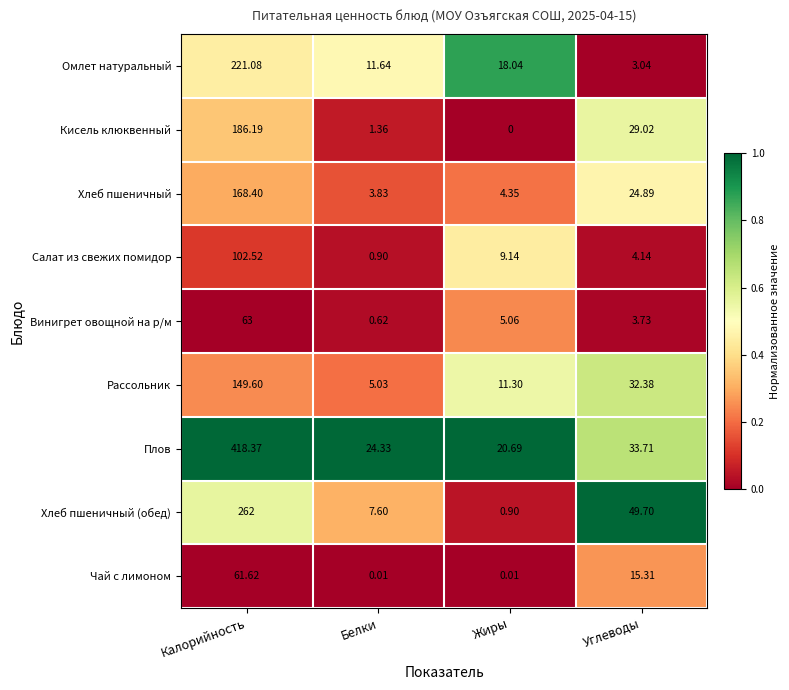

Which series has the largest total across all categories?

Плов